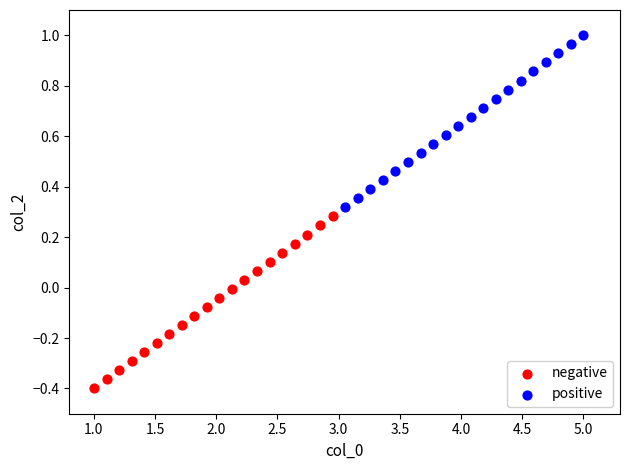

Which series contains the lowest Y value?

negative